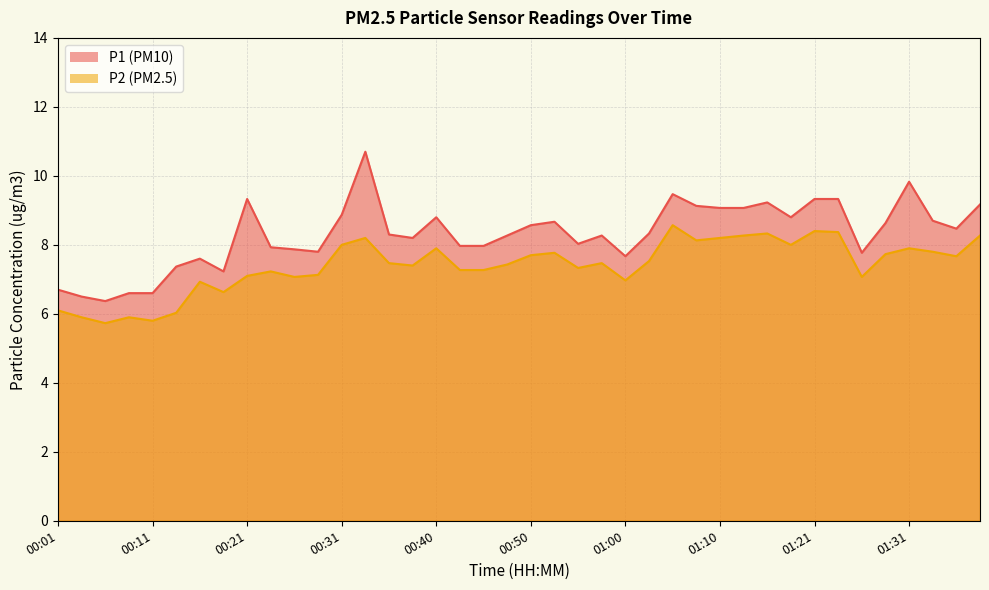

True or false: P2 and P1 cross at least once.

False